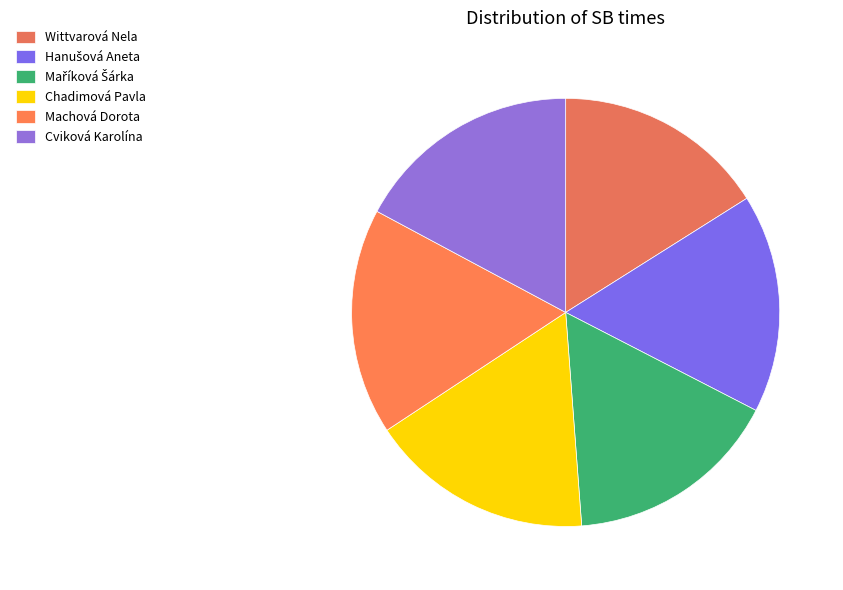

True or false: Machová Dorota accounts for 17% of the total.

True